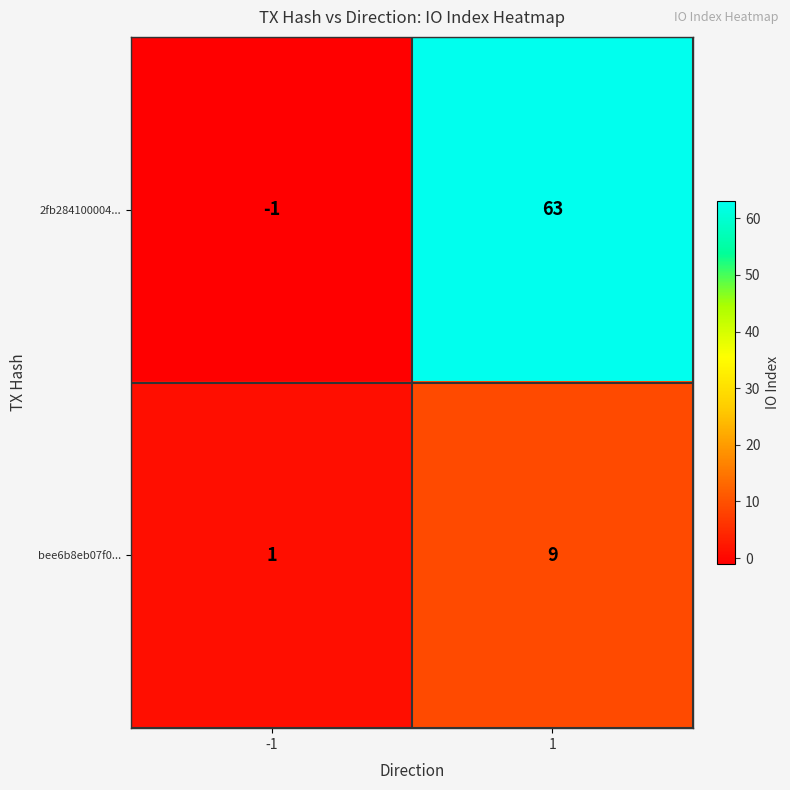

What is the smallest value displayed?

-1